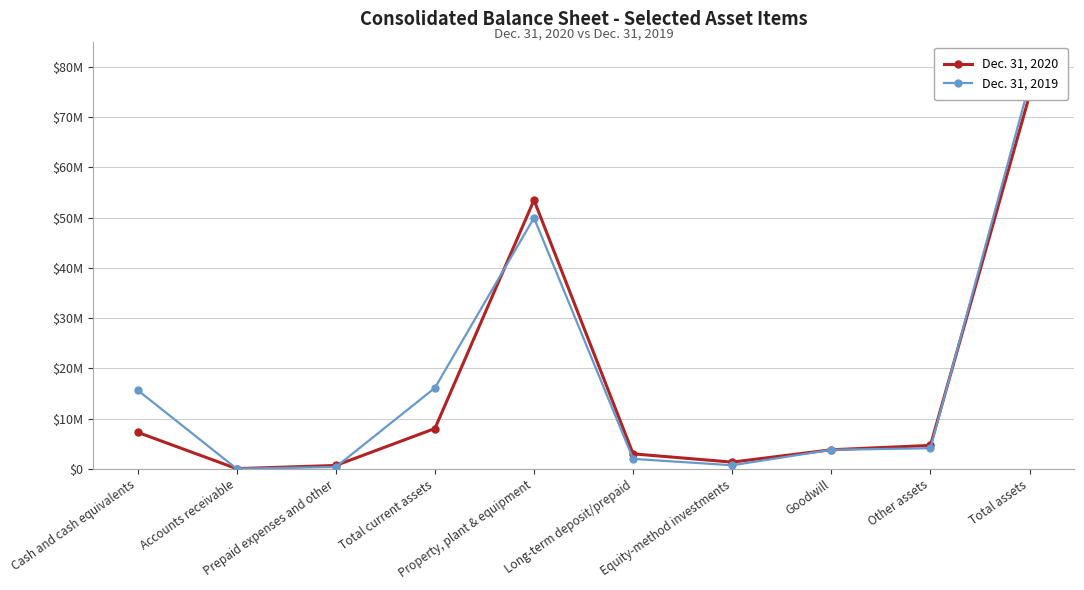

How many data points in Dec. 31, 2019 are above 4118000?

4